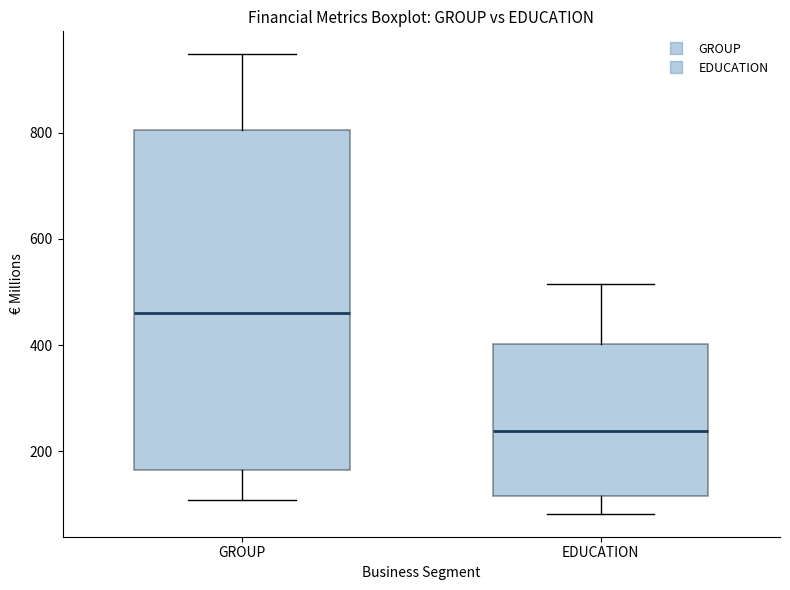

Which box has the lowest median line?

EDUCATION